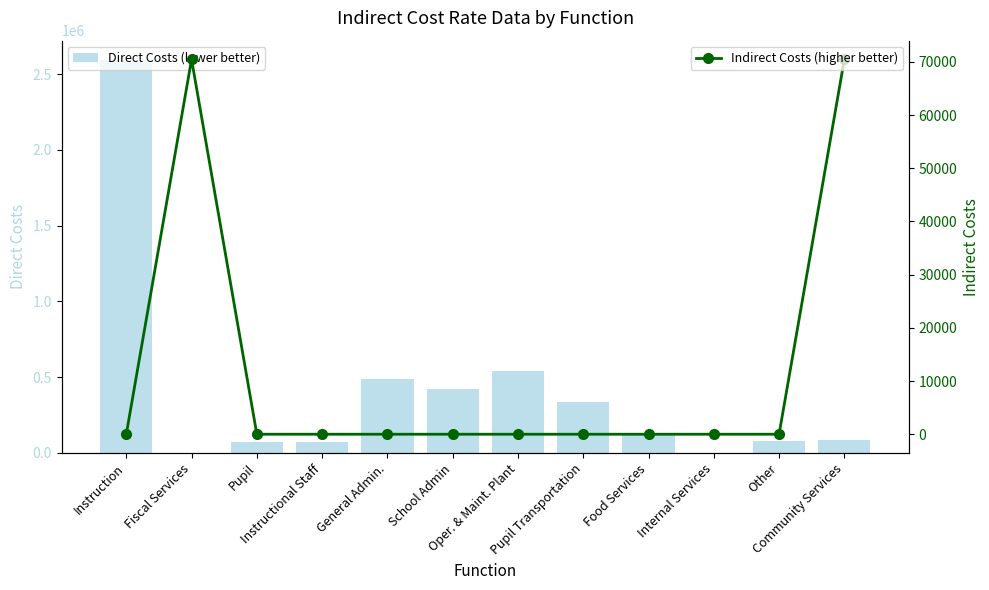

Reading right to left, list all the values displayed in this chart.

Direct Costs (lower better): Community Services=83856	Other=78477	Internal Services=0	Food Services=124356	Pupil Transportation=338887	Oper. & Maint. Plant=543457	School Admin=420608	General Admin.=487105	Instructional Staff=69697	Pupil=73106	Fiscal Services=0	Instruction=2591002
Indirect Costs (higher better): Community Services=70474	Other=0	Internal Services=0	Food Services=0	Pupil Transportation=0	Oper. & Maint. Plant=0	School Admin=0	General Admin.=0	Instructional Staff=0	Pupil=0	Fiscal Services=70474	Instruction=0